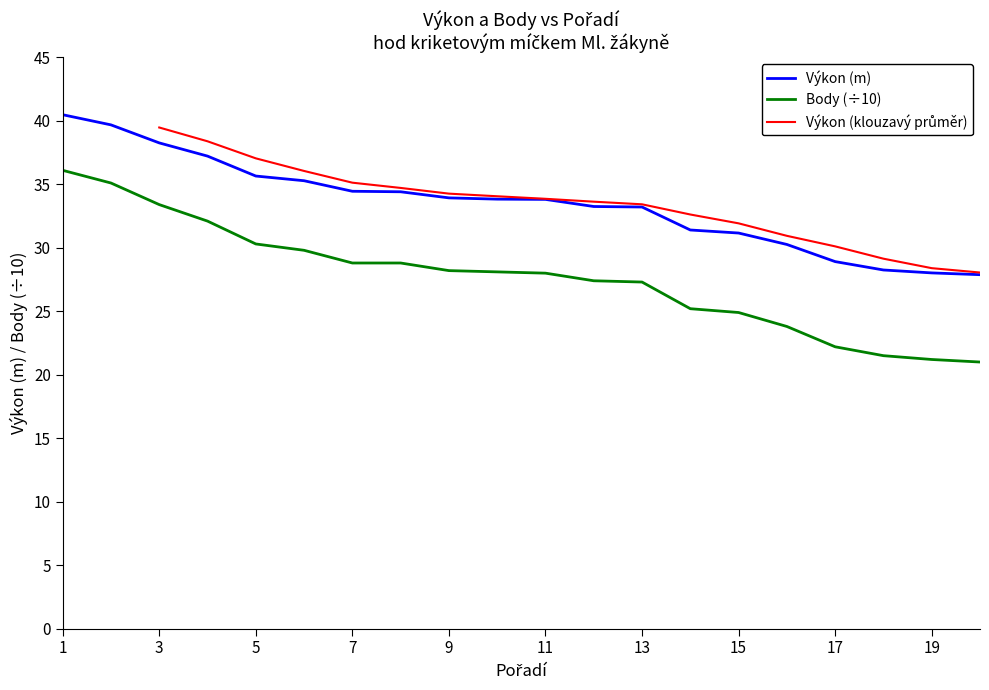

Is it true that Body equals 6.0 at 13?

False